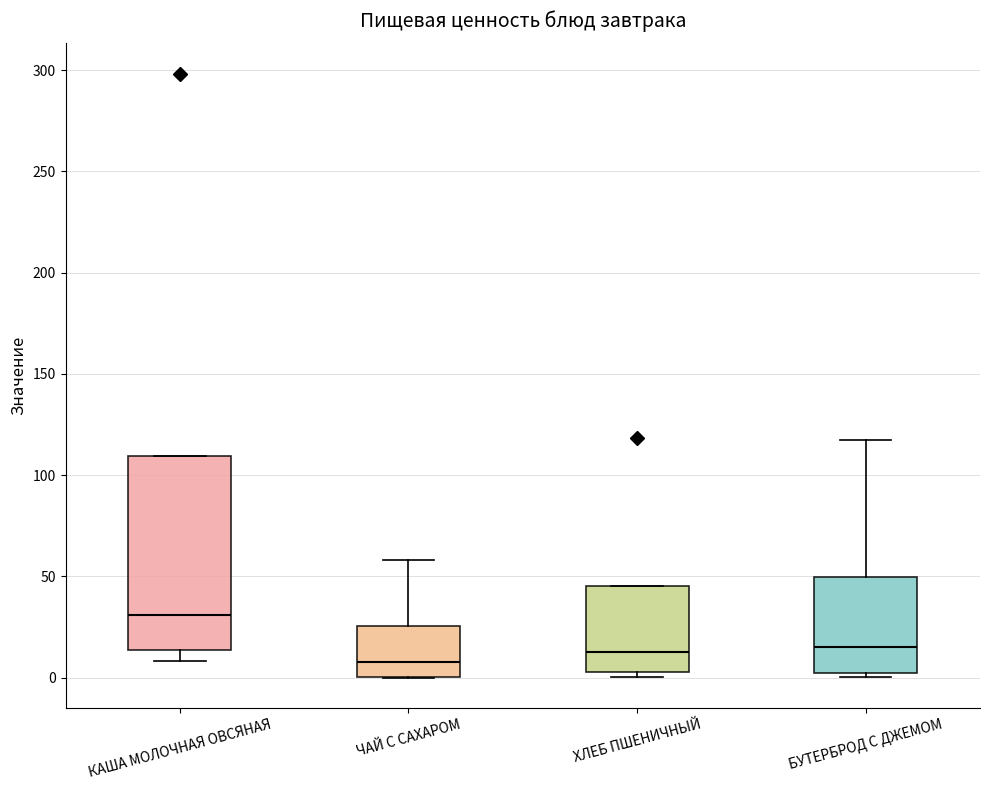

Reading left to right, read every box against the y-axis: the position of its median line, the range the box covers, and the ends of its whiskers. The values are not printed on the chart, so give them approximately, as read against the axis.

КАША МОЛОЧНАЯ ОВСЯНАЯ: median 30, box 15 to 110, whiskers 10 to 110
ЧАЙ С САХАРОМ: median 10, box 0 to 25, whiskers 0 to 60
ХЛЕБ ПШЕНИЧНЫЙ: median 15, box 5 to 45, whiskers 0 to 45
БУТЕРБРОД С ДЖЕМОМ: median 15, box 5 to 50, whiskers 0 to 115